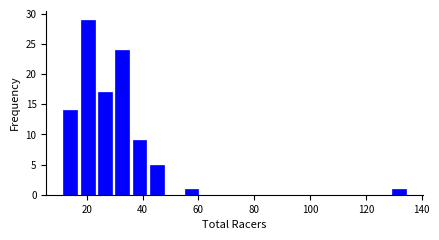

Around what value on the x-axis is the tallest bar? Give the approximate position of its centre, as read against the axis.

20